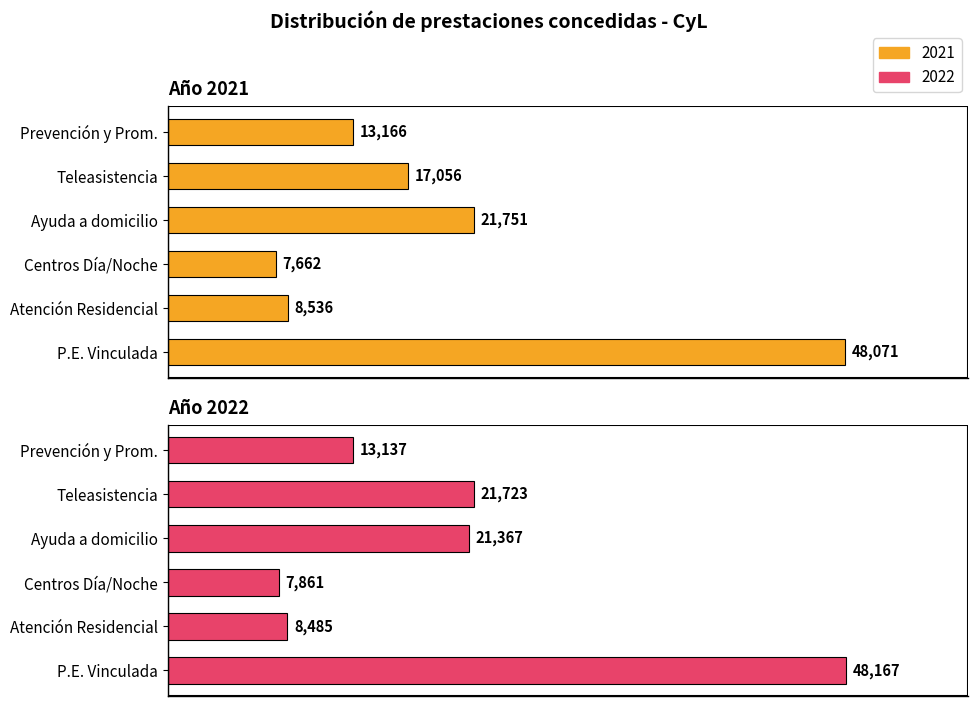

How many groups of bars are there?

6